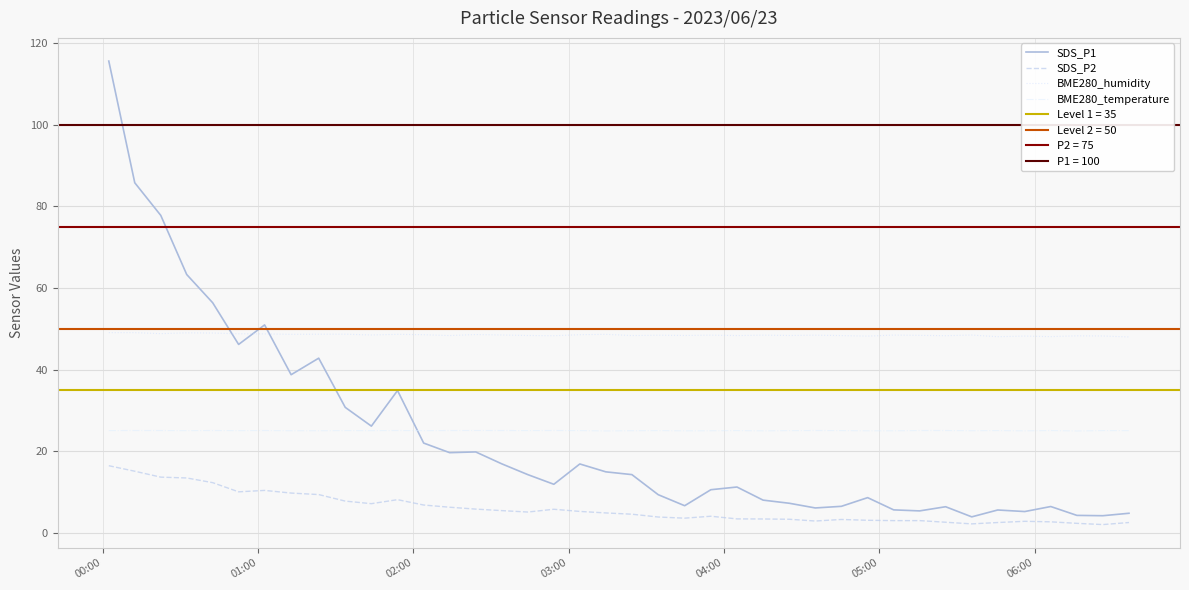

How many values in the SDS_P2 series exceed 4?

22